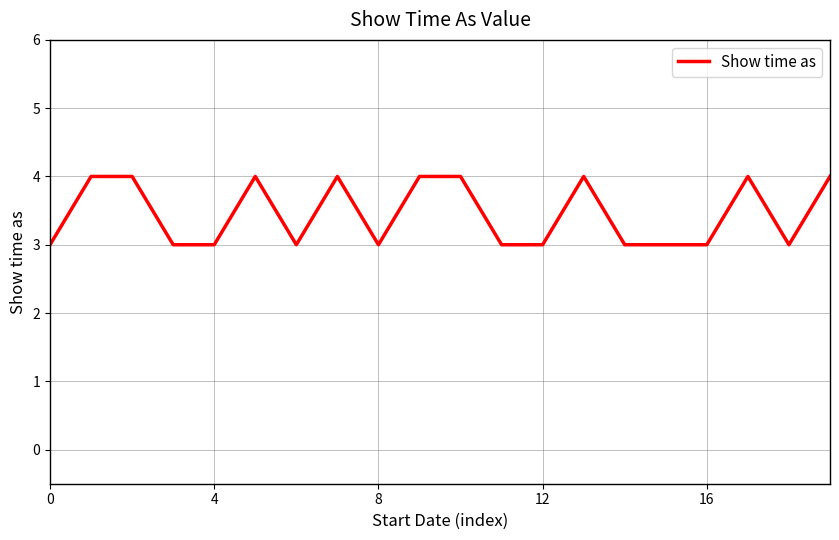

What is the maximum value shown in the chart?

4